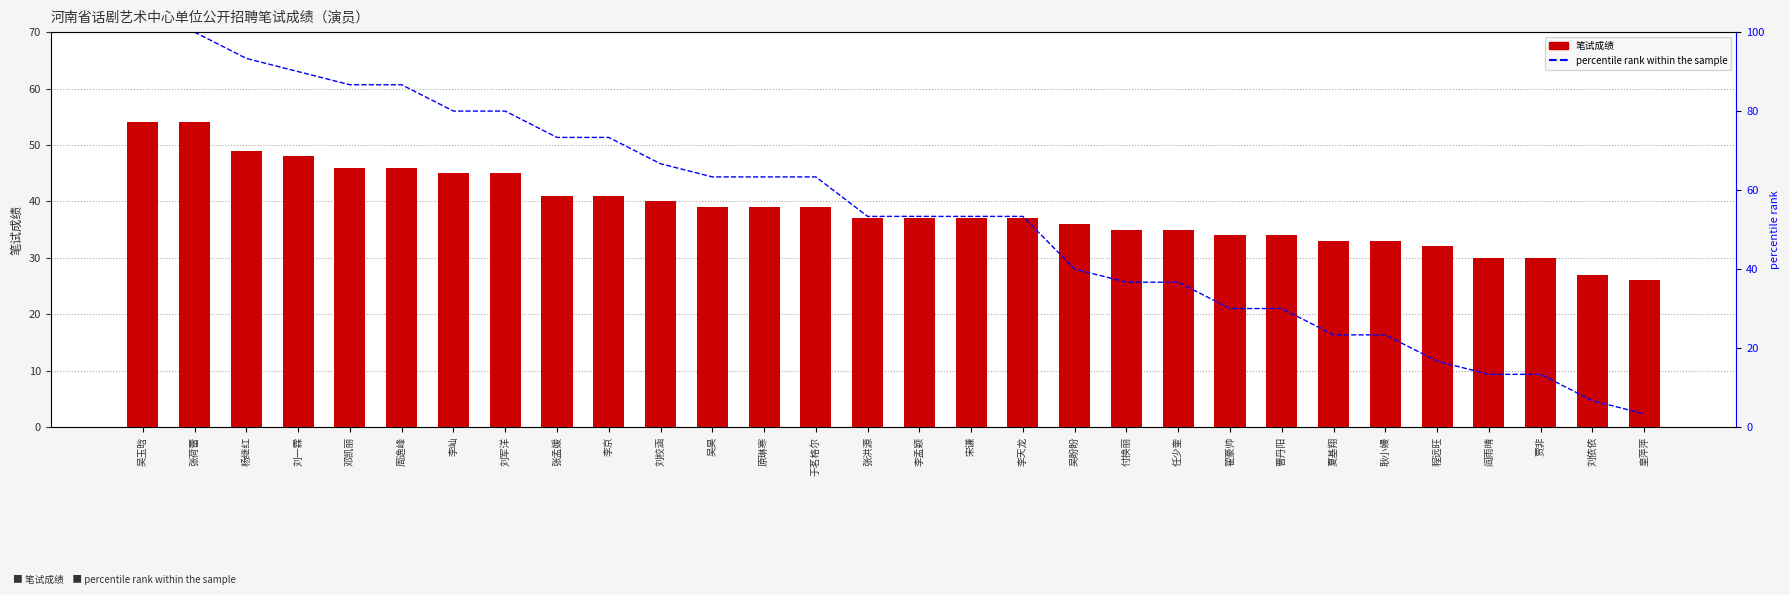

Rank the series at 阎雨晴 from highest to lowest value.

笔试成绩, percentile rank within the sample